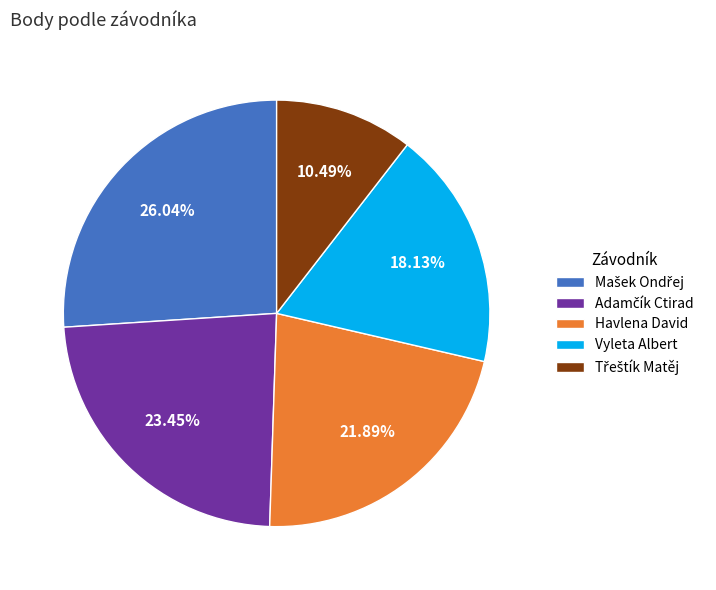

Does Vyleta Albert account for over 50% of the chart?

No